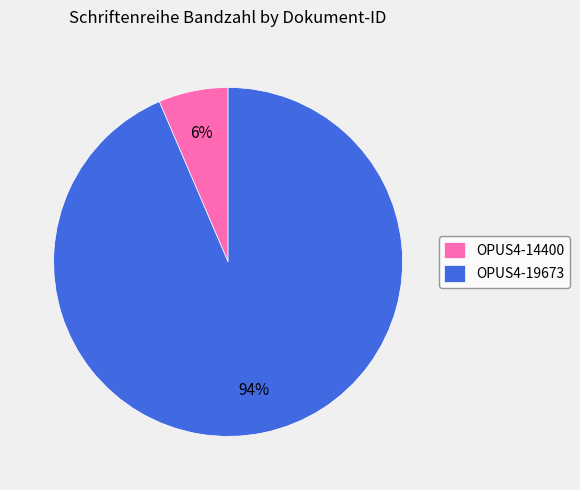

Between OPUS4-19673 and OPUS4-14400, which is larger?

OPUS4-19673